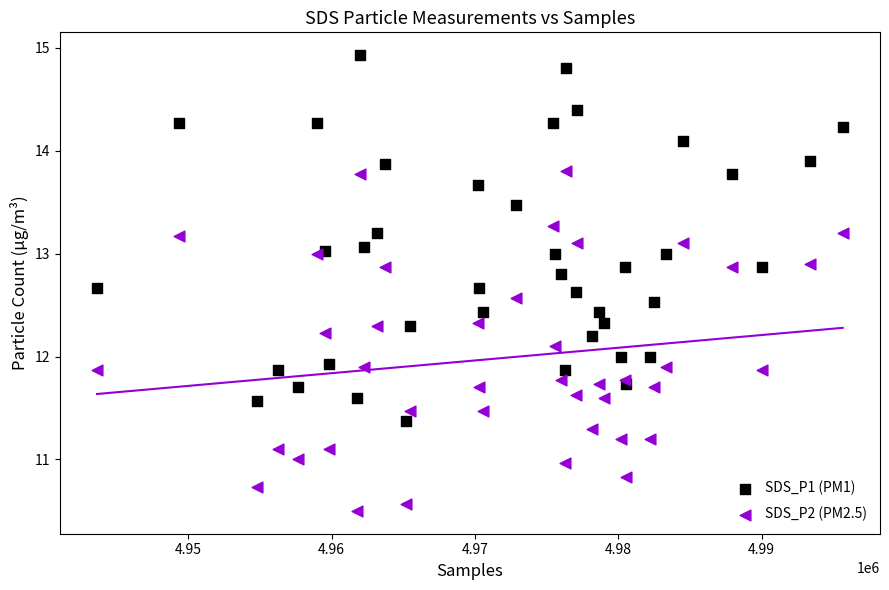

Which series reaches the maximum Y coordinate?

SDS_P1 (PM1)